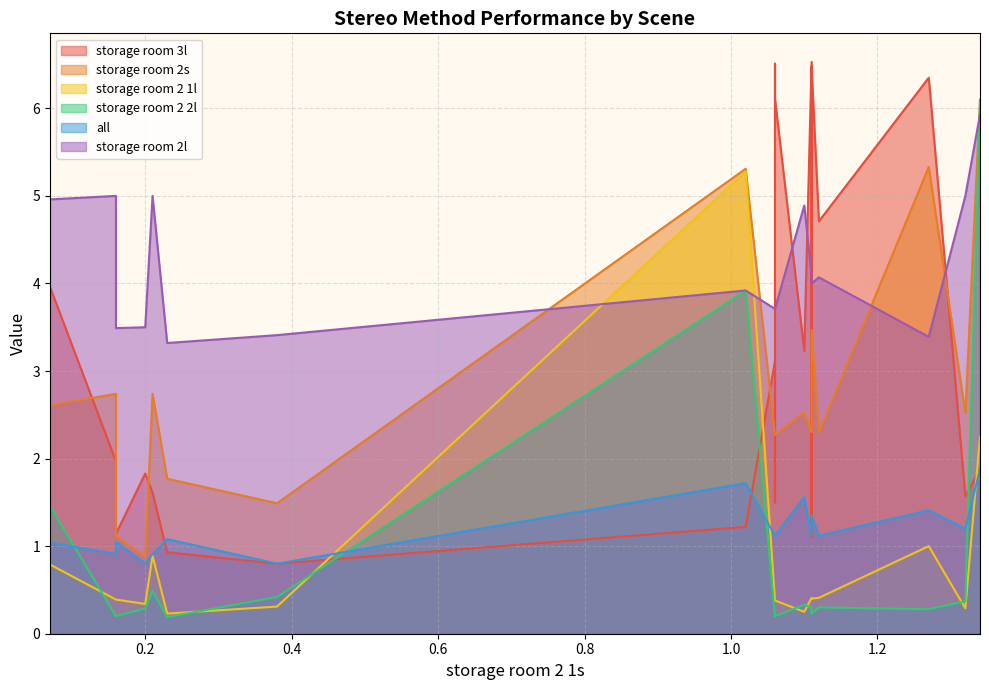

Where is the first local minimum for storage room 2 1l?

0.2